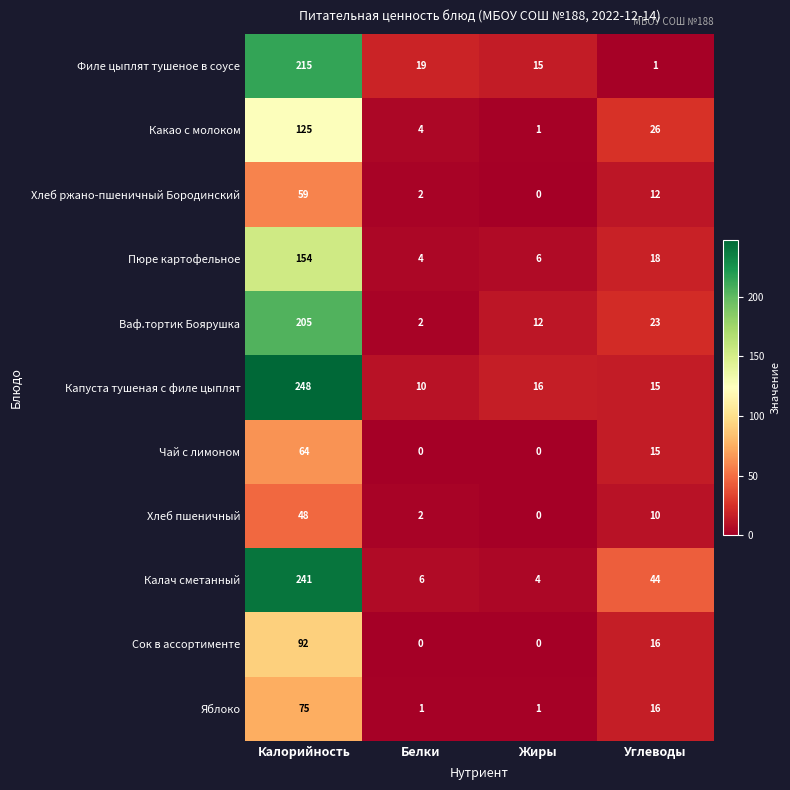

List the labels in order of Хлеб ржано-пшеничный Бородинский value, largest first.

Калорийность, Углеводы, Белки, Жиры